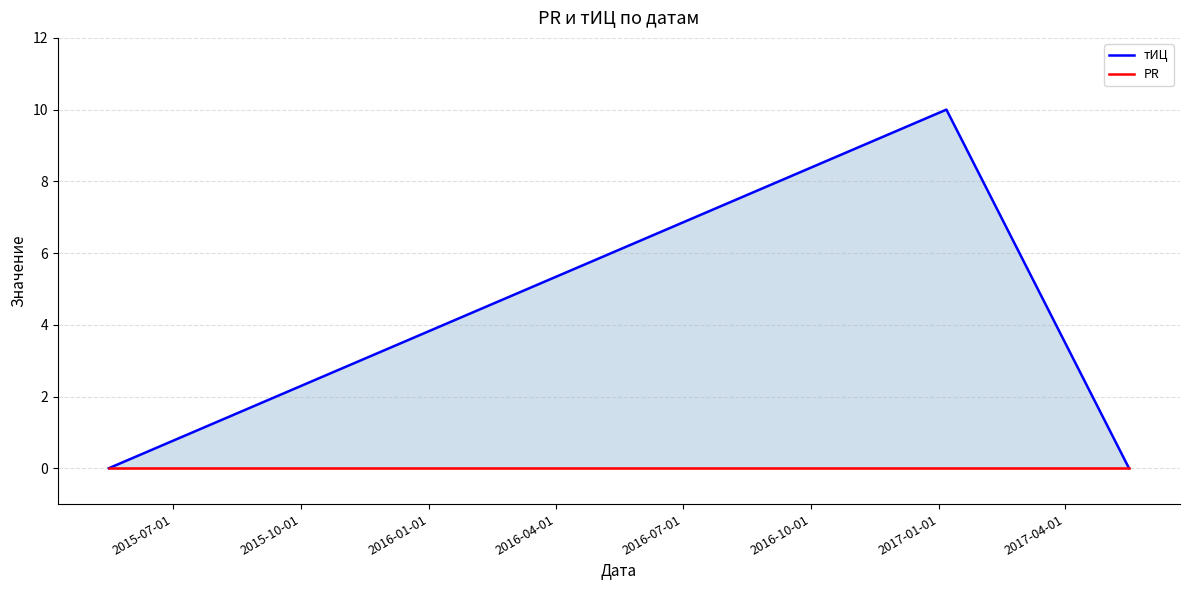

Which series has the largest range (max minus min)?

тИЦ